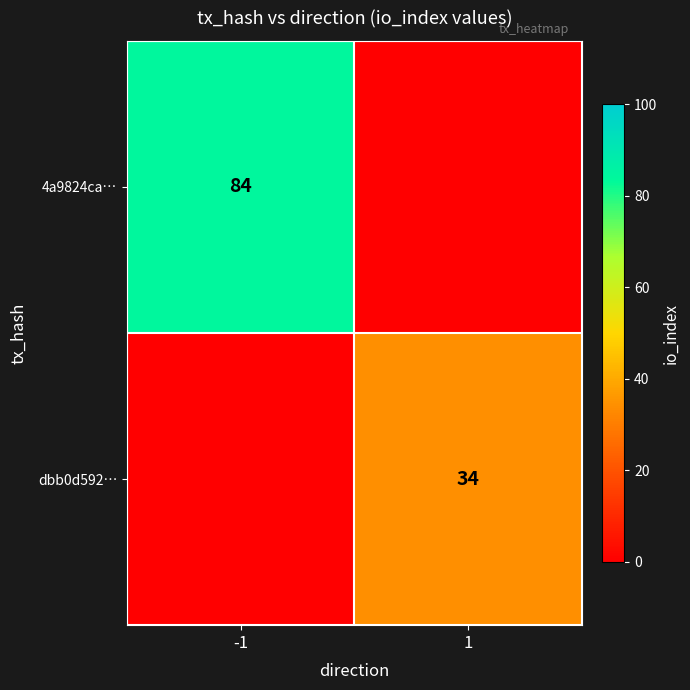

Is the value of dbb0d592… at 1 greater than the value of 4a9824ca… at -1?

No